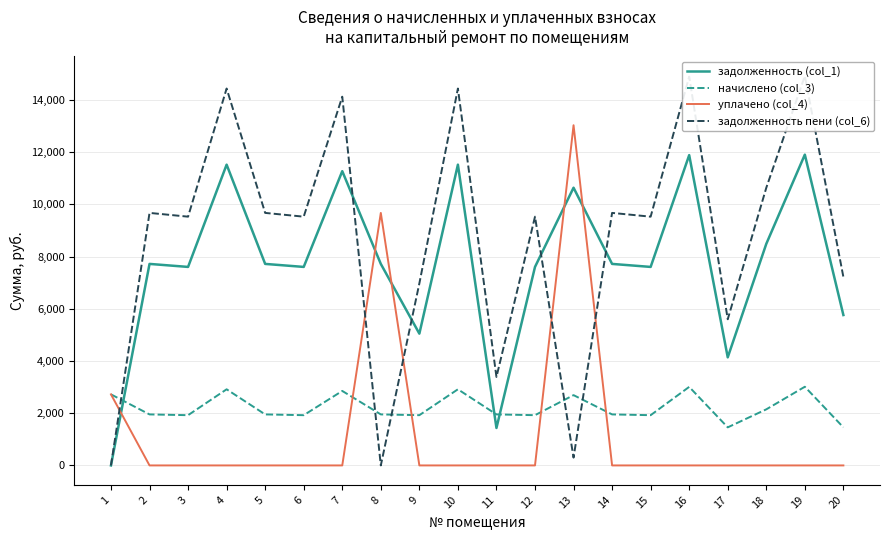

How many lines are shown in the chart?

4